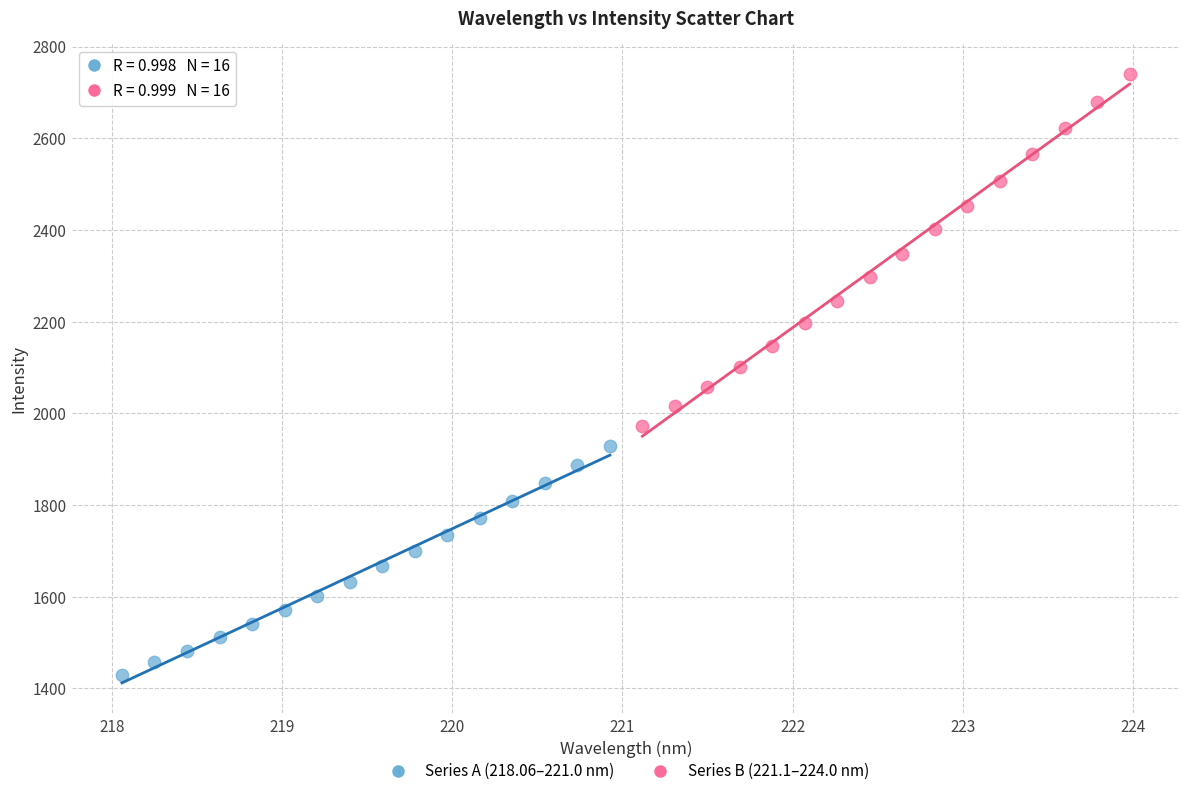

Which series has the widest spread of Y values?

Series B (221.1–224.0 nm)